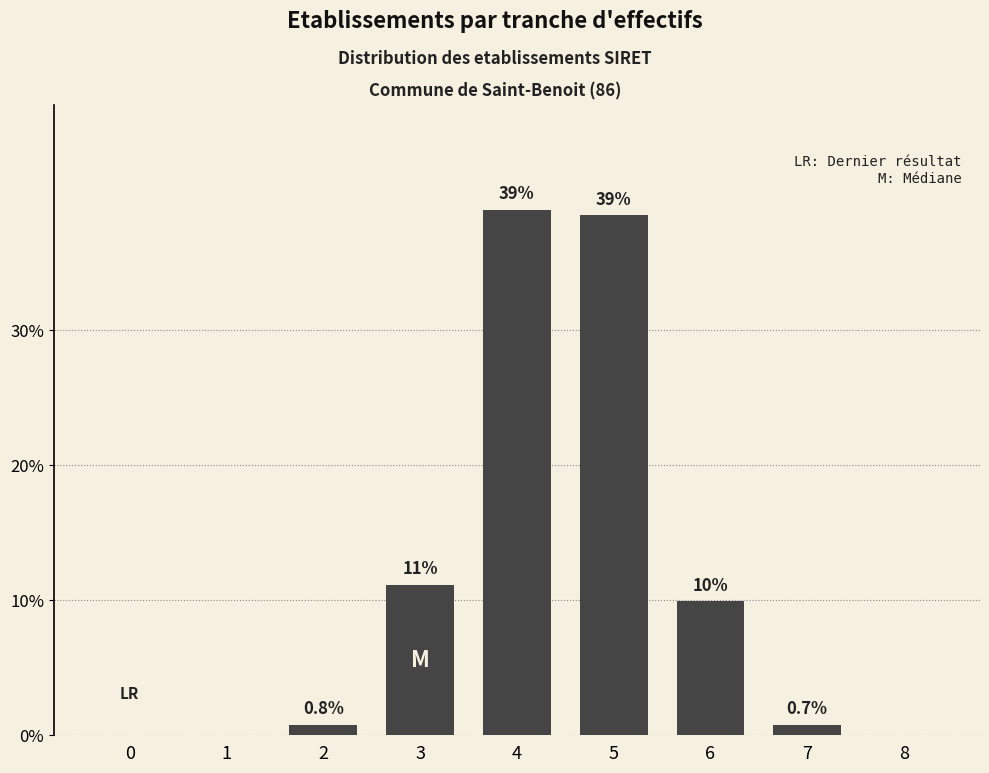

Reading left to right, list all the values displayed in this chart.

0=0.0	1=0.0	2=0.8	3=11.1	4=38.9	5=38.5	6=9.9	7=0.8	8=0.0